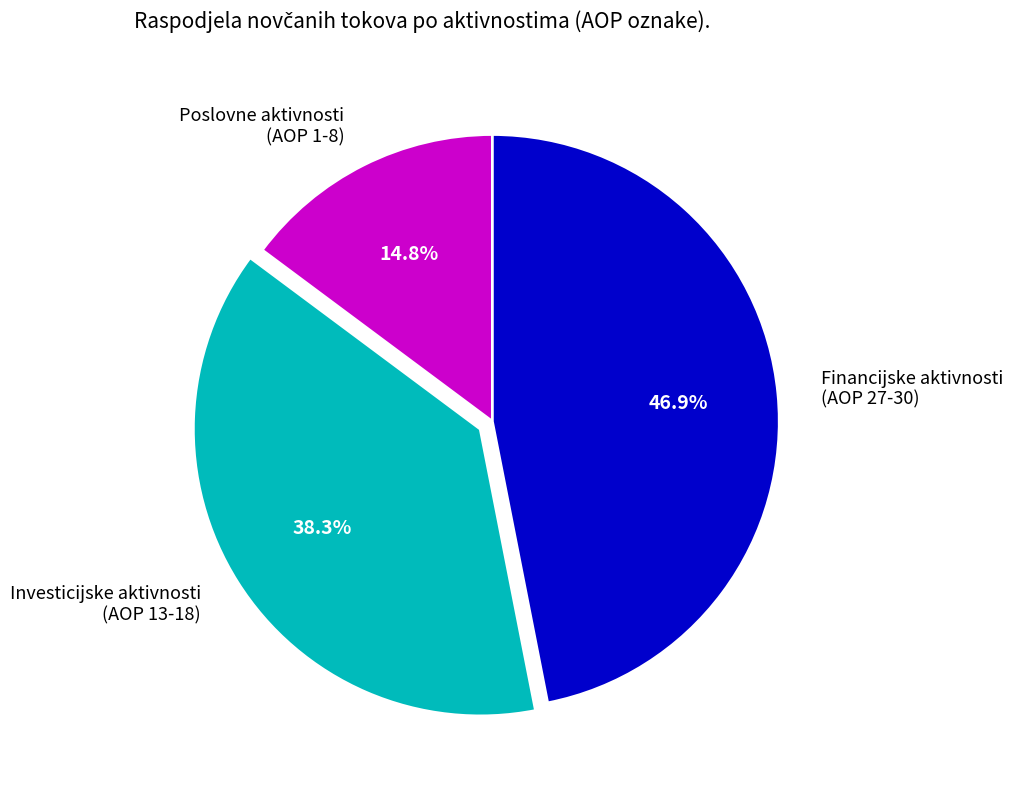

What is the total percentage of Investicijske aktivnosti (AOP 13-18) and Financijske aktivnosti (AOP 27-30)?

85.2%